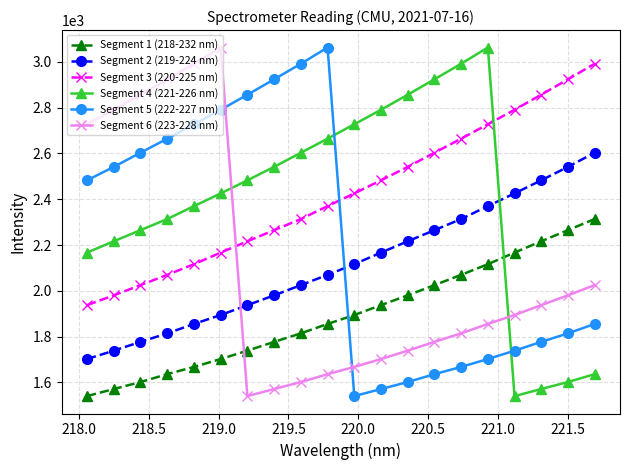

What is the minimum value shown in the chart?

1540.6